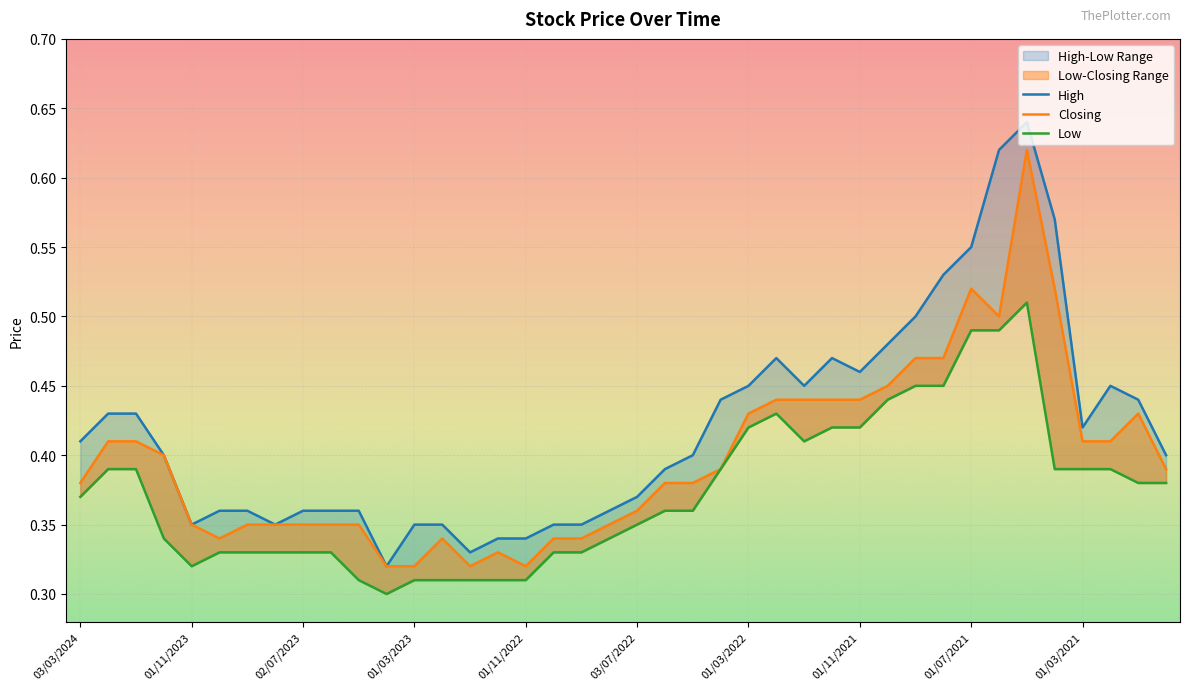

What is the total value across all series at 18?

1.0